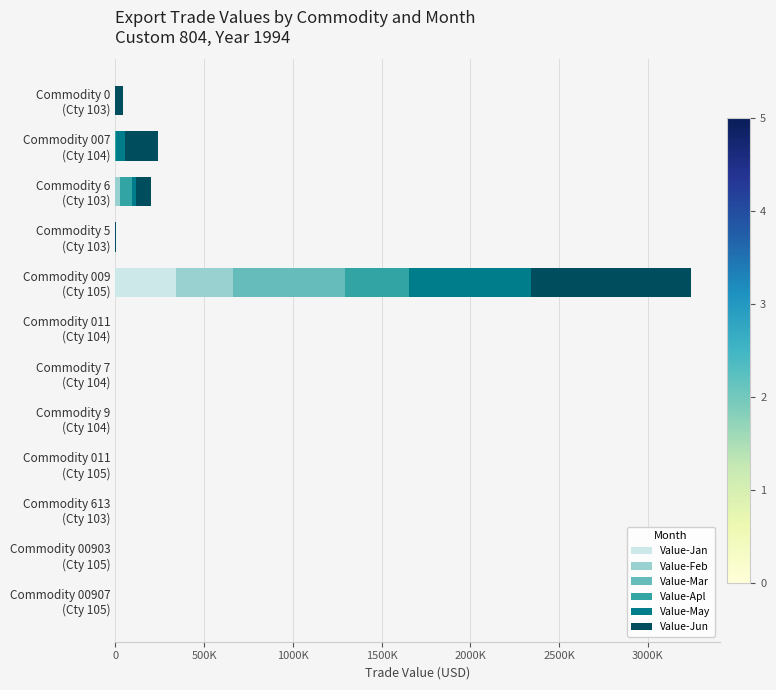

What are all the series names shown in the legend?

Value-Jan, Value-Feb, Value-Mar, Value-Apl, Value-May, Value-Jun